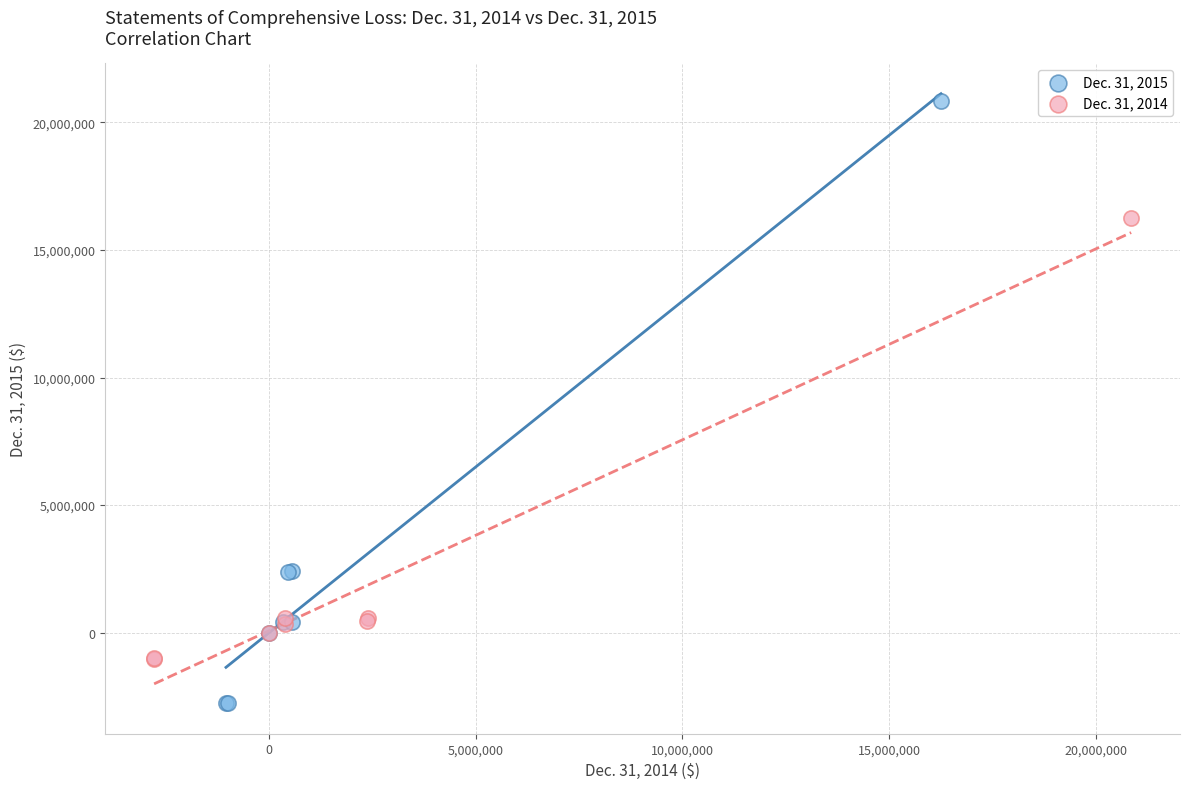

Which series has the widest spread of Y values?

Dec. 31, 2015